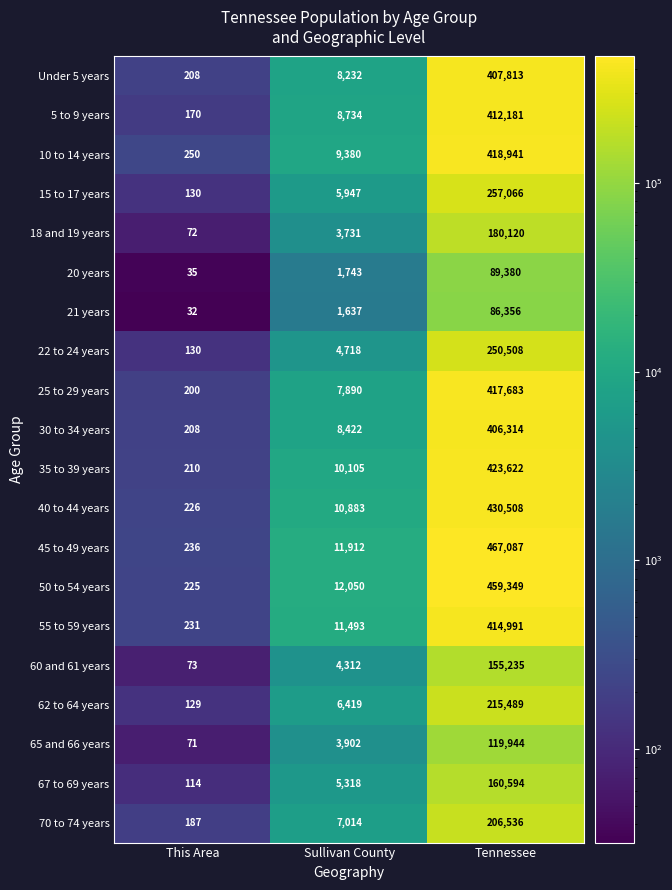

The 15 to 17 years series shows 8654 at Sullivan County. True or false?

False